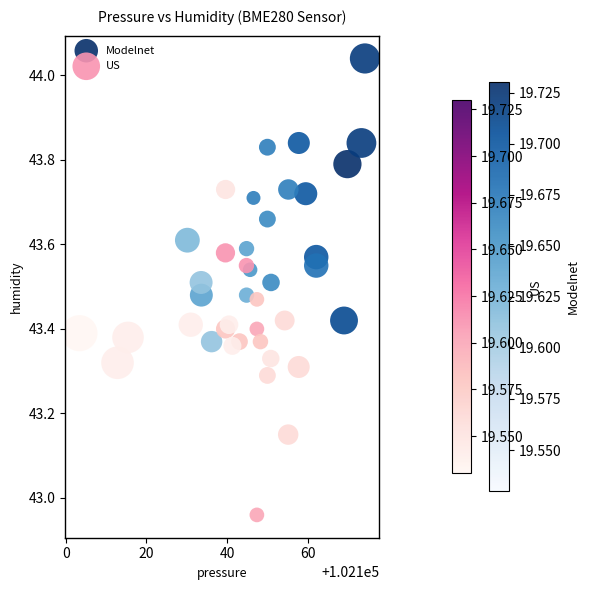

Which series contains the lowest Y value?

US